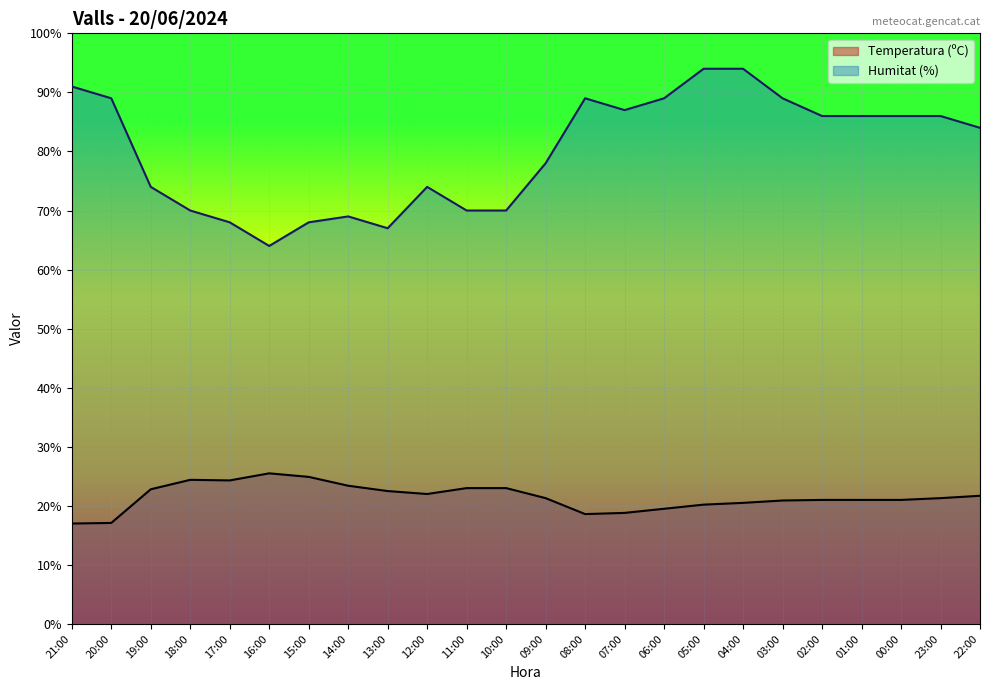

True or false: Humitat (%) has more than 2 interior local peaks.

True